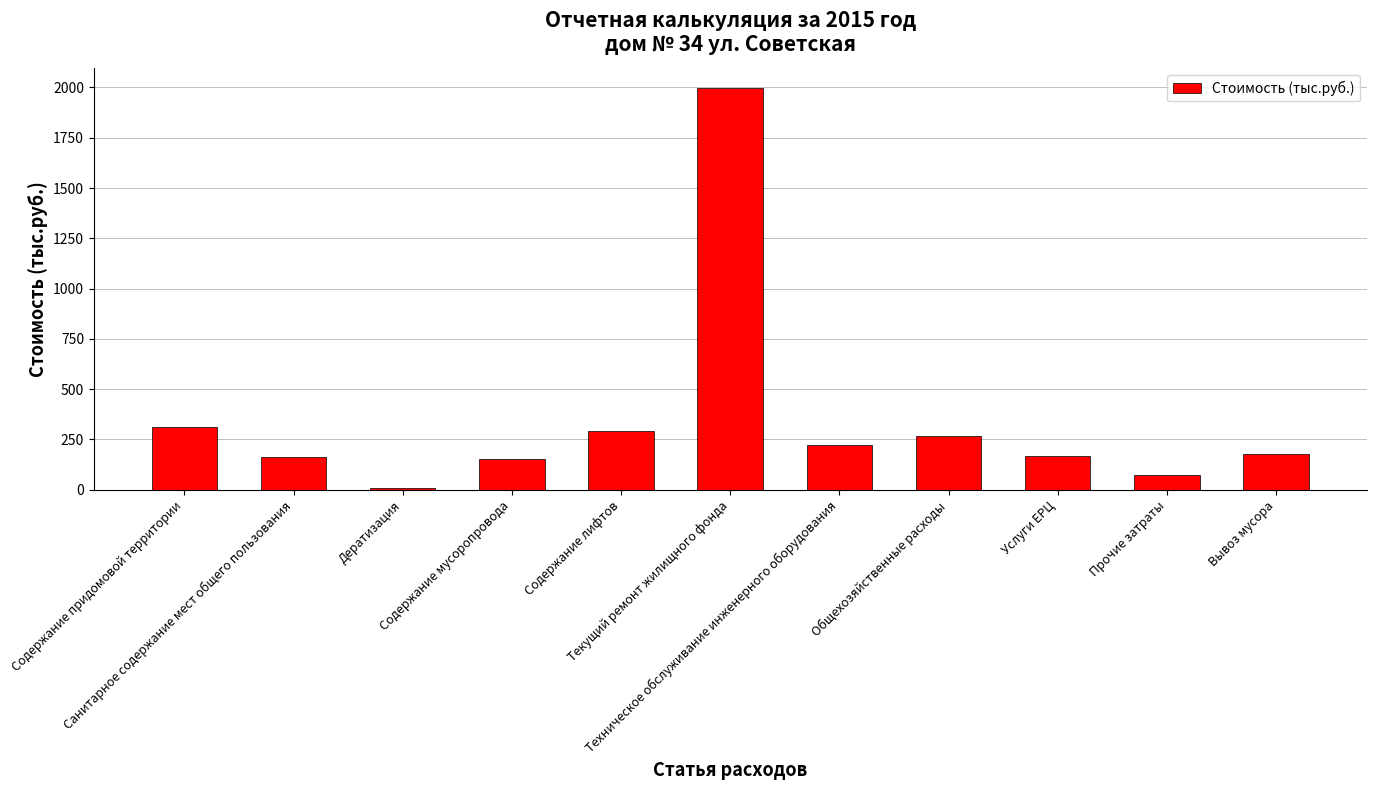

What is the difference between the maximum and minimum values?

1986.5